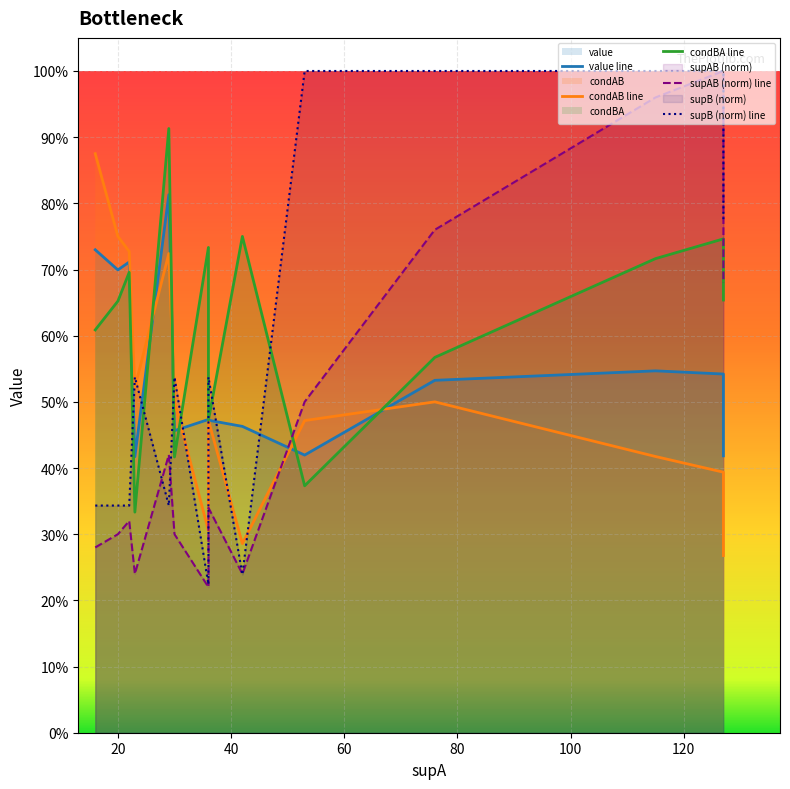

True or false: value line and supB (norm) line intersect in this chart.

True